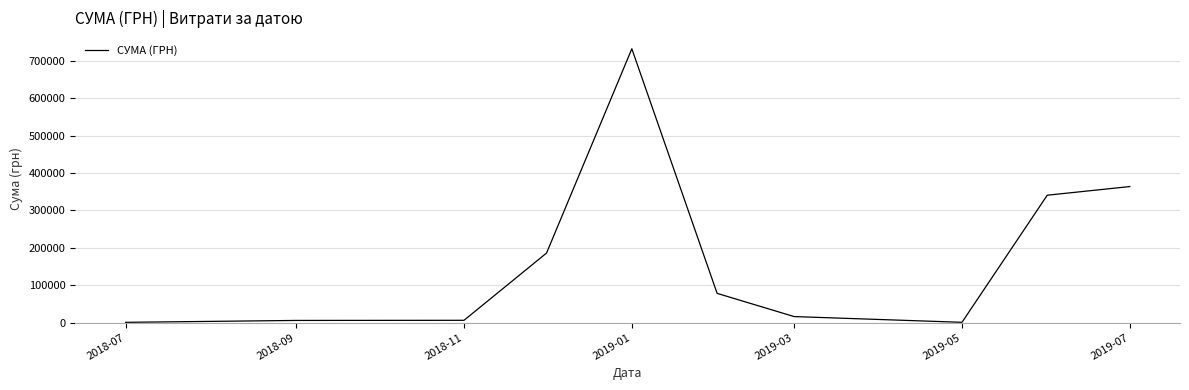

What is the greatest value displayed?

731980.0